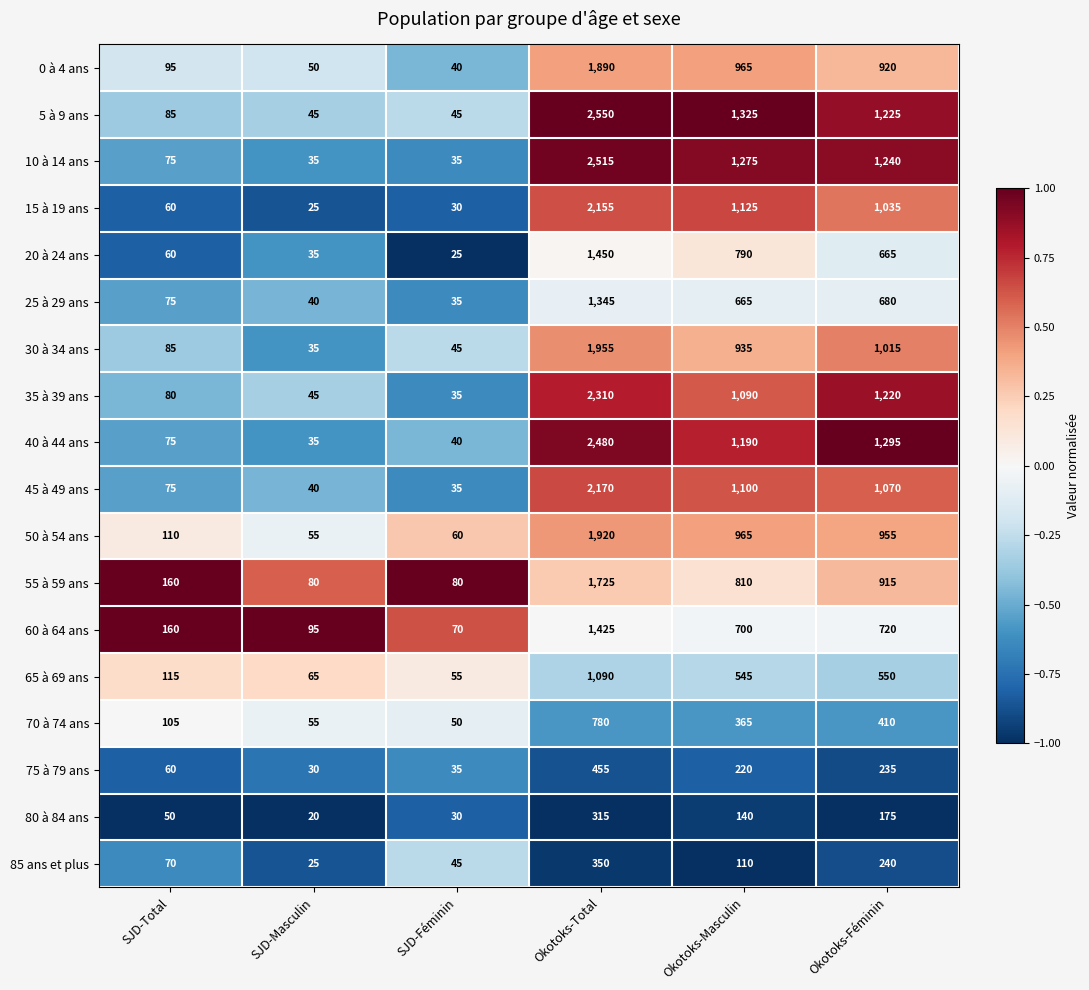

At which category is the sum across all series the highest?

Okotoks-Total